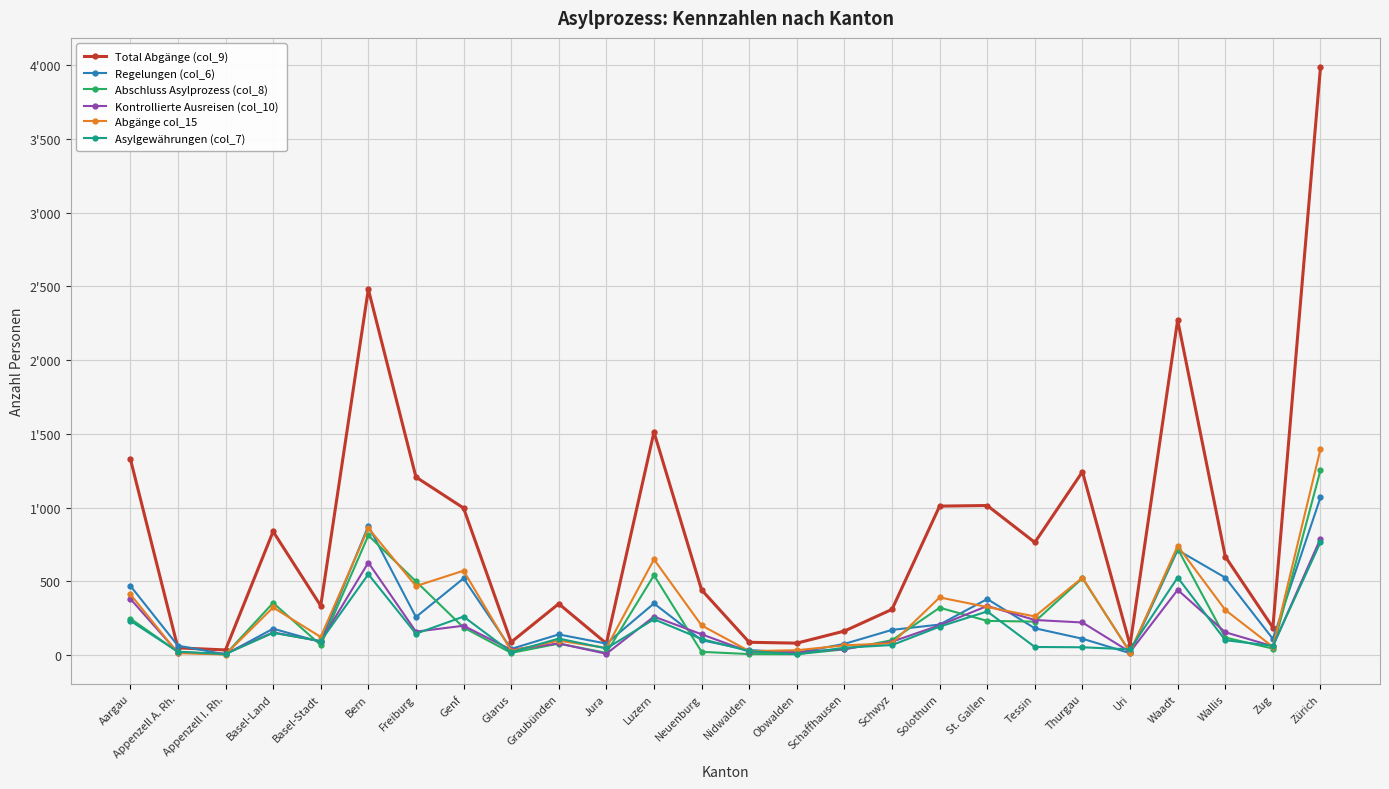

Which series has the largest total across all categories?

Total Abgänge (col_9)